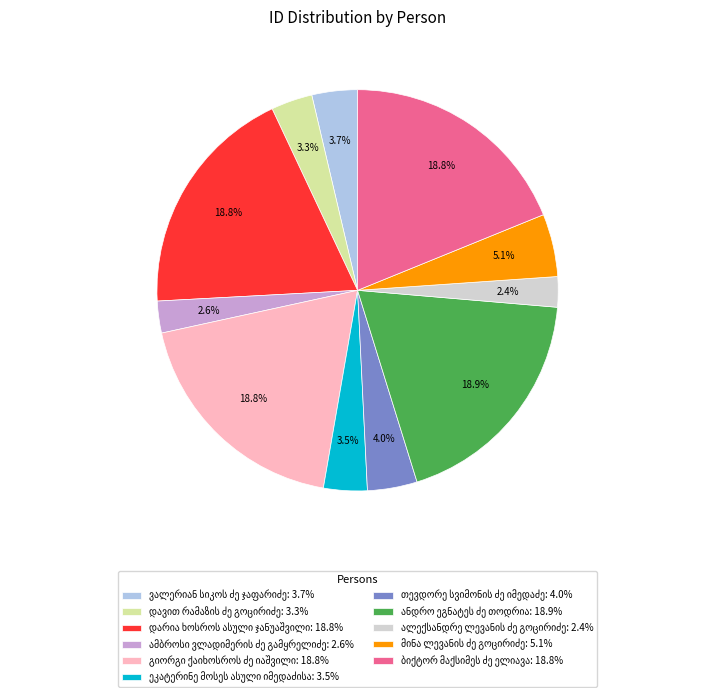

Does any single category account for the majority?

No